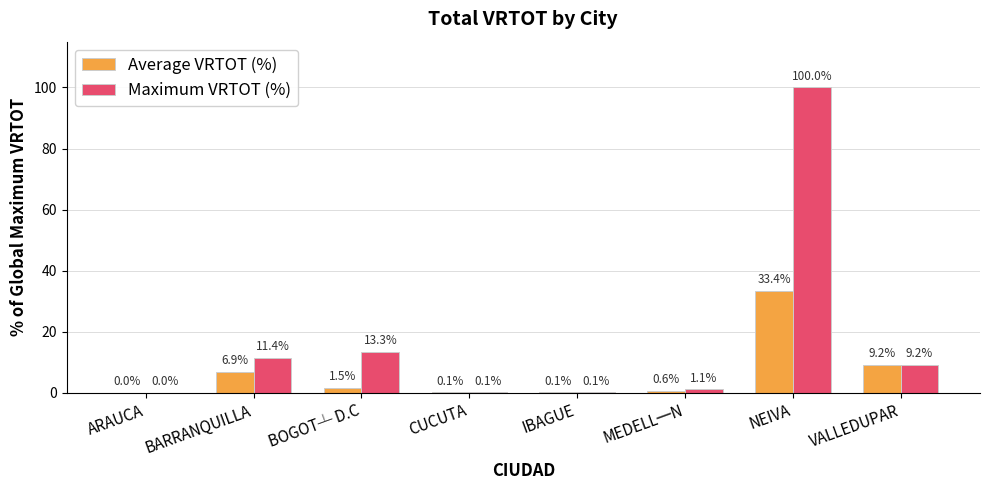

The Maximum VRTOT (%) series shows 11.4 at BARRANQUILLA. True or false?

True